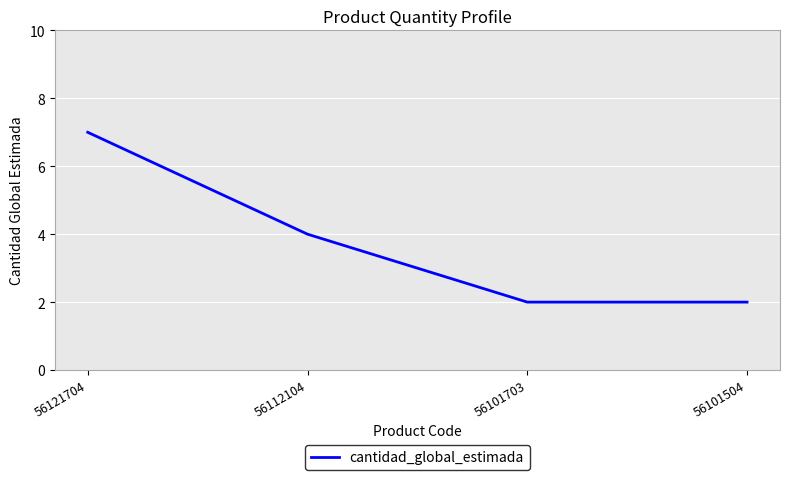

Which has a higher value, 56112104 or 56121704?

56121704